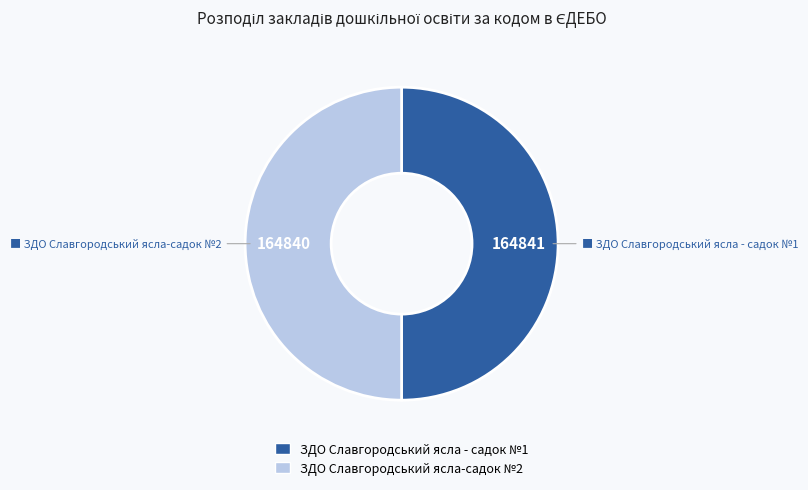

Is it true that ЗДО Славгородський ясла - садок №1 is 50% of the pie?

True